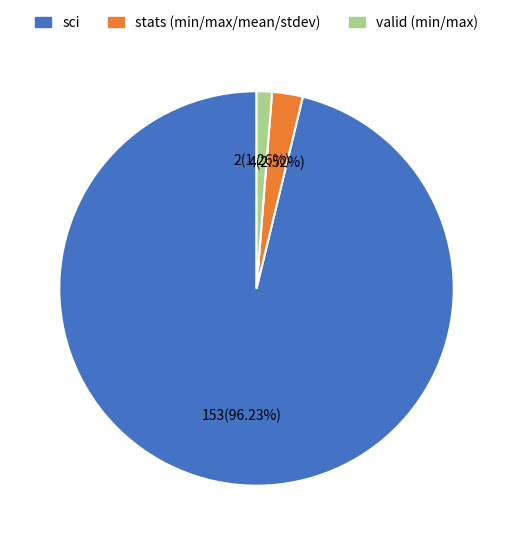

Does any single category account for the majority?

Yes